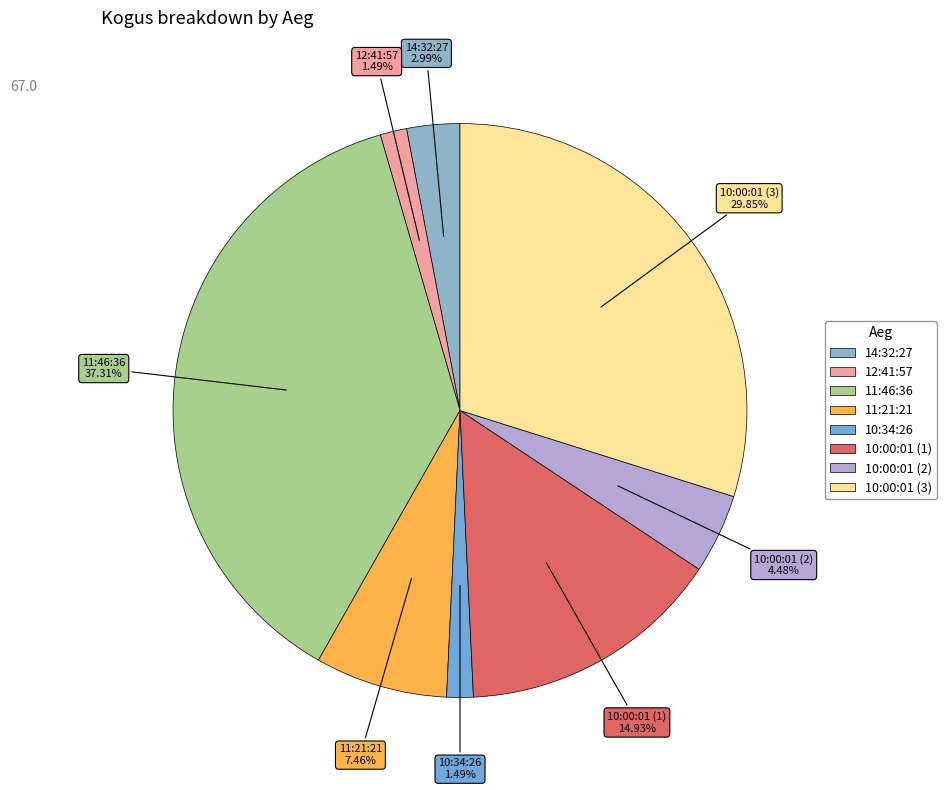

Between 10:34:26 and 10:00:01 (3), which is larger?

10:00:01 (3)